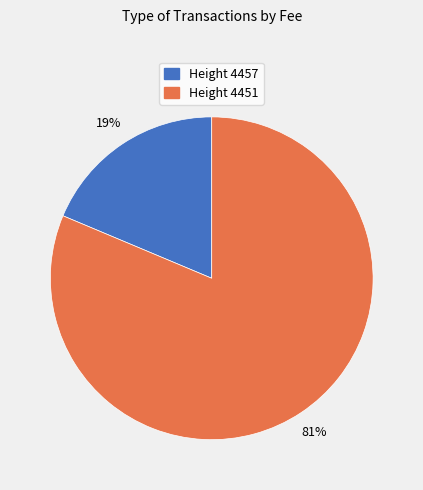

Is there a majority slice in this chart?

Yes